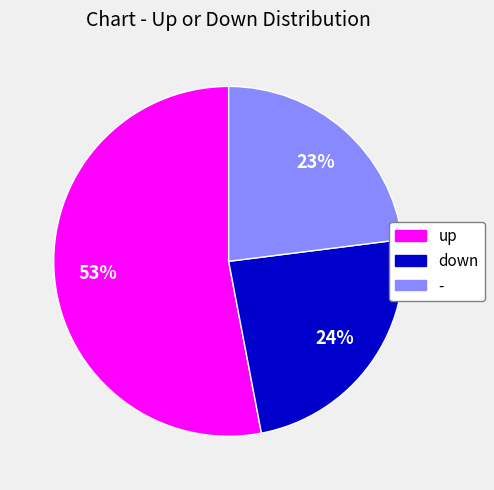

Does up represent more than half of the total?

Yes